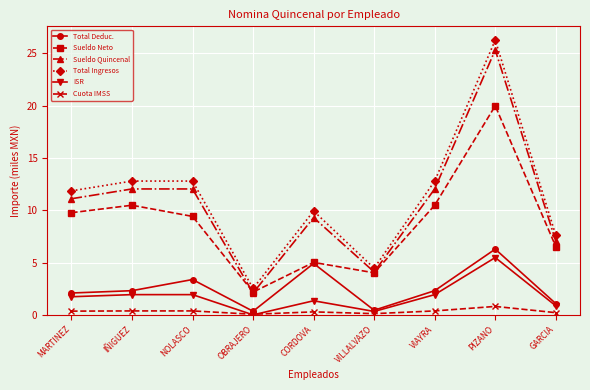

Rank the series at PIZANO from highest to lowest value.

Total Ingresos, Sueldo Quincenal, Sueldo Neto, Total Deduc., ISR, Cuota IMSS